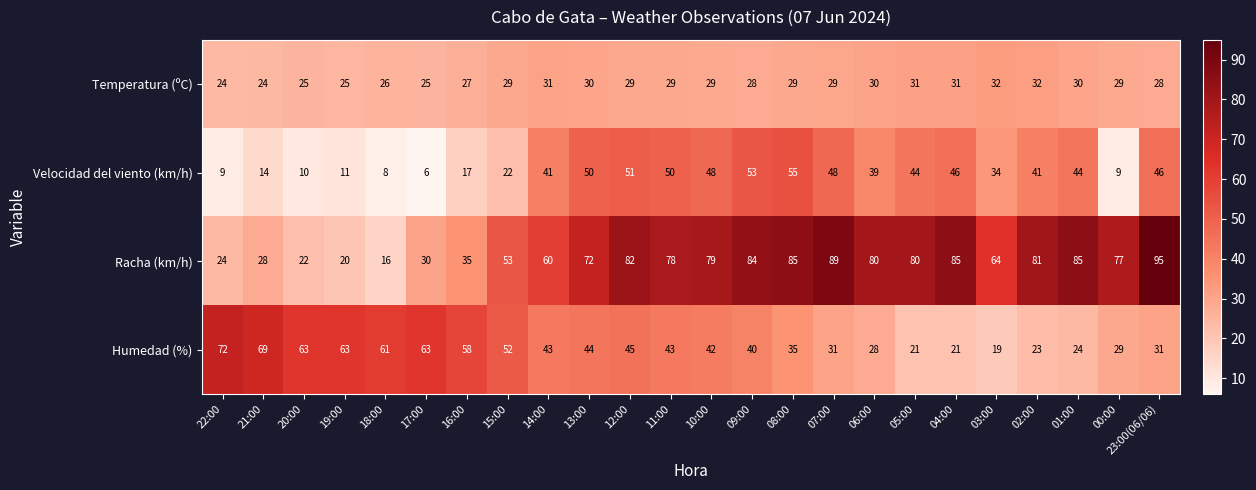

What is the average value of the Velocidad del viento (km/h) series?

33